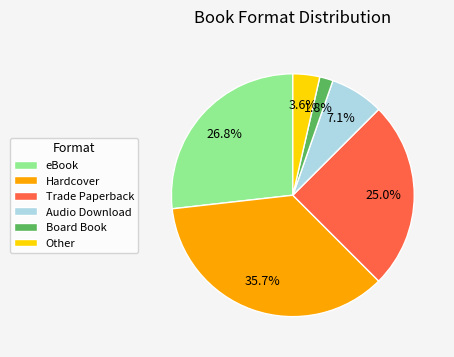

The Trade Paperback slice represents 11% of the pie. True or false?

False